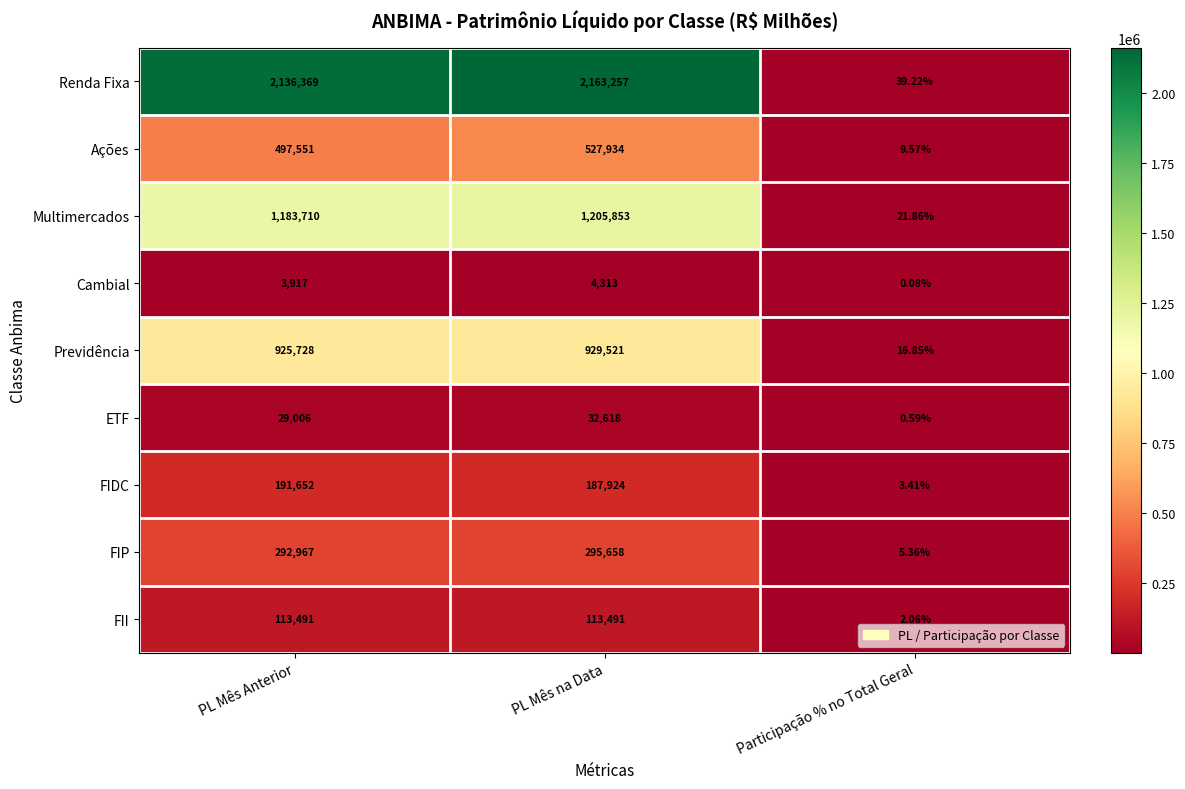

How many series are shown in this chart?

9